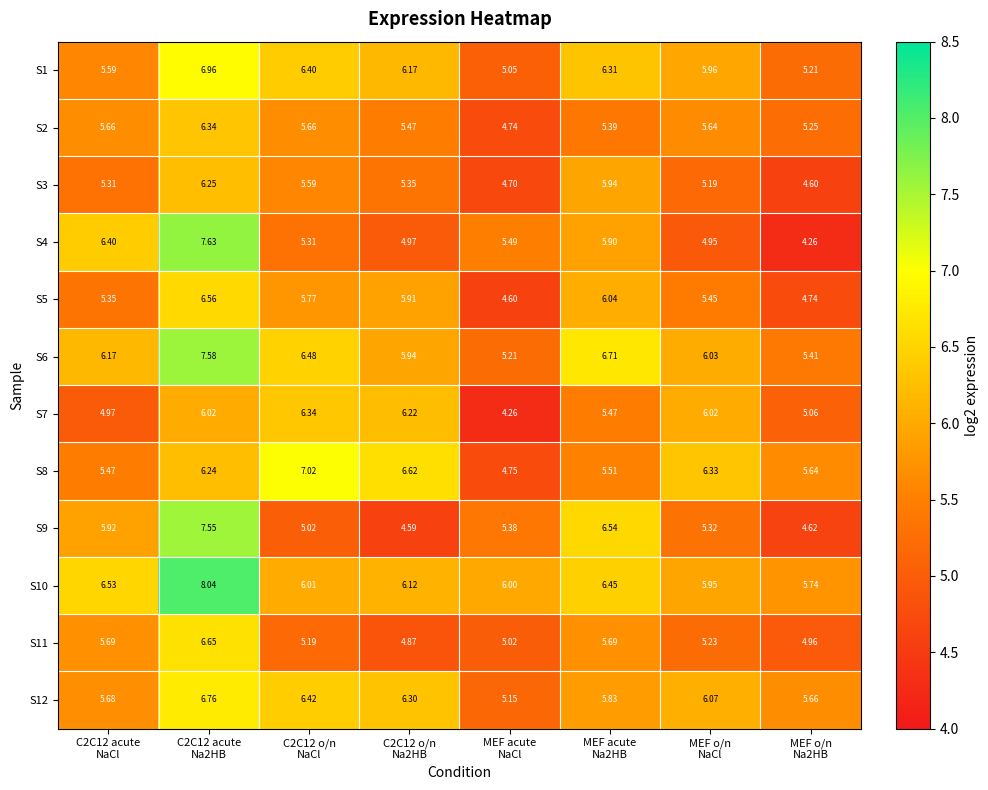

Rank the series at C2C12 o/n
NaCl from highest to lowest value.

S8, S6, S12, S1, S7, S10, S5, S2, S3, S4, S11, S9